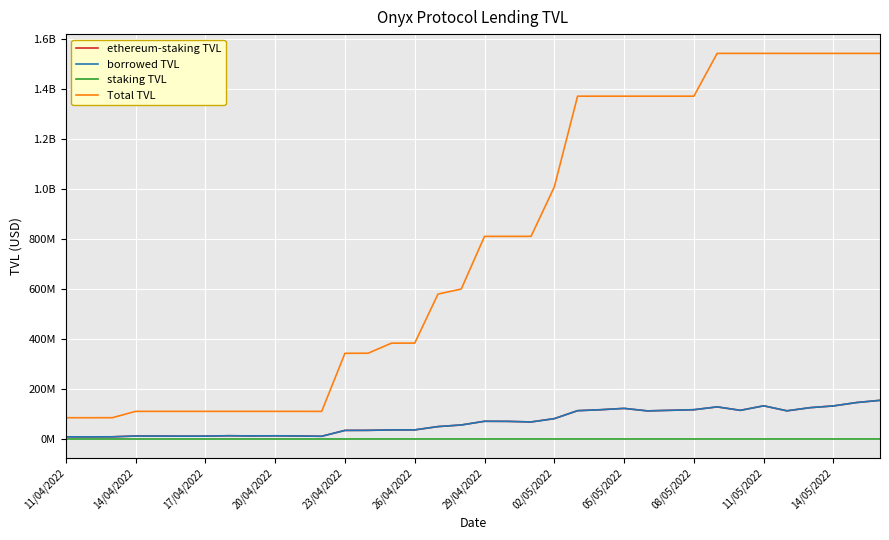

Which series has the largest range (max minus min)?

Total TVL